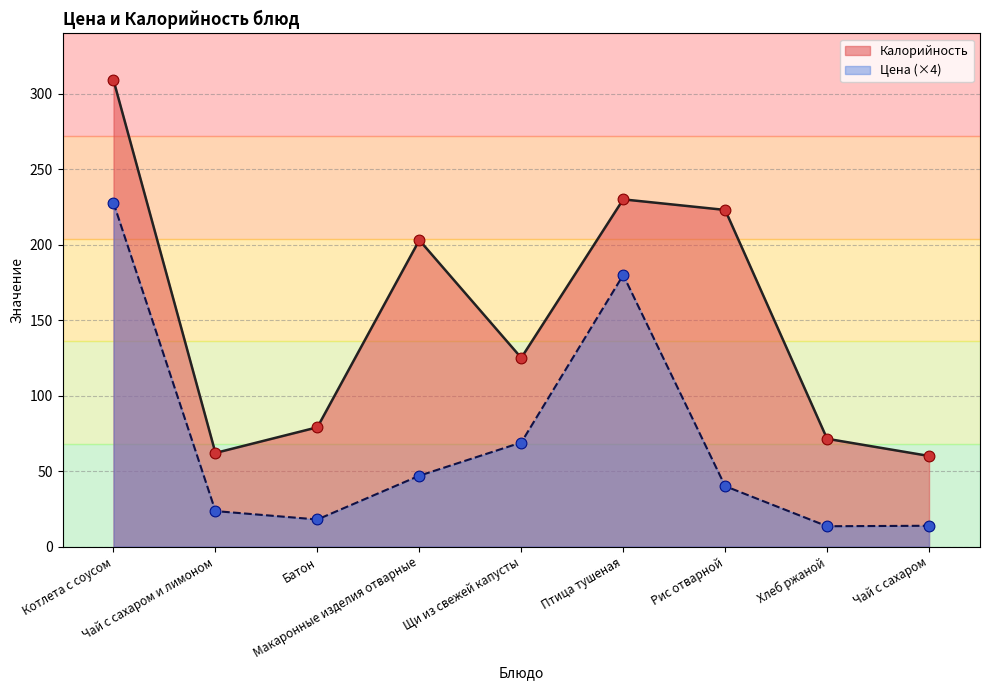

Which series has the largest Y range (max minus min)?

Калорийность